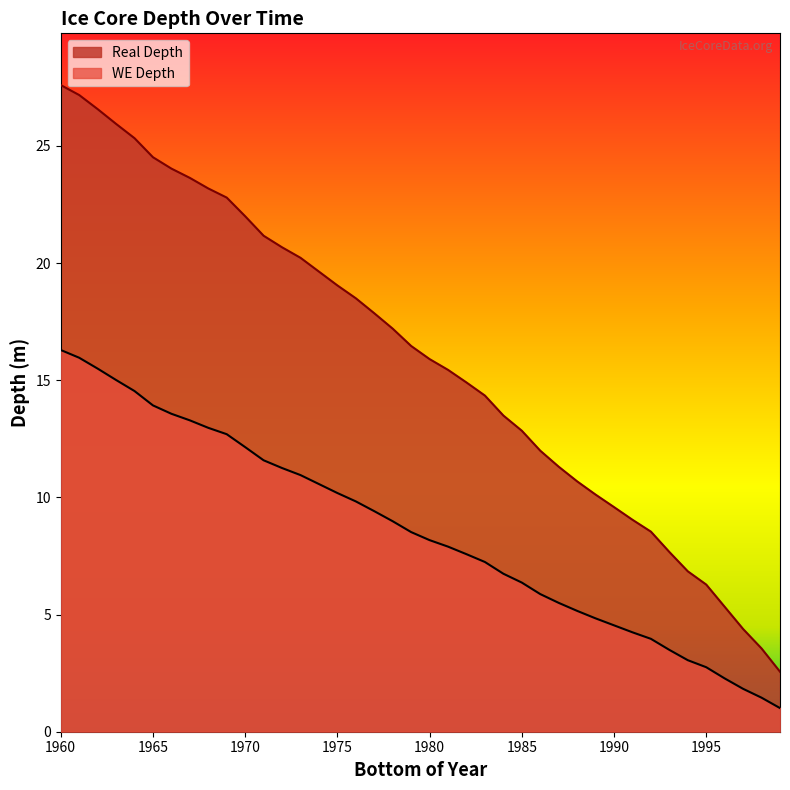

True or false: WE Depth has a value of 26.5 at 1980.

False